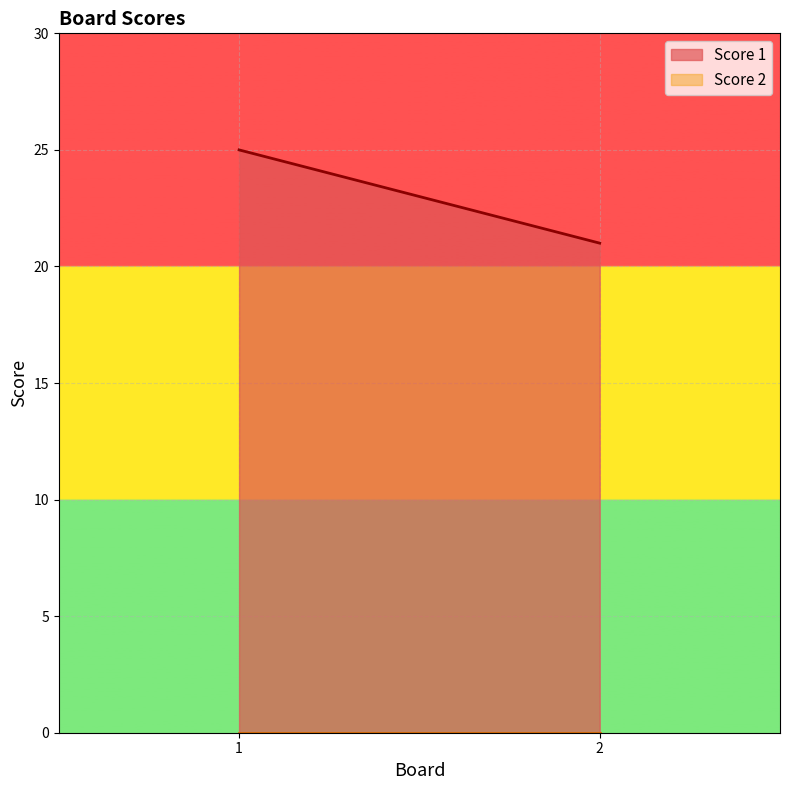

What is the difference between the highest and lowest values at 1?

25